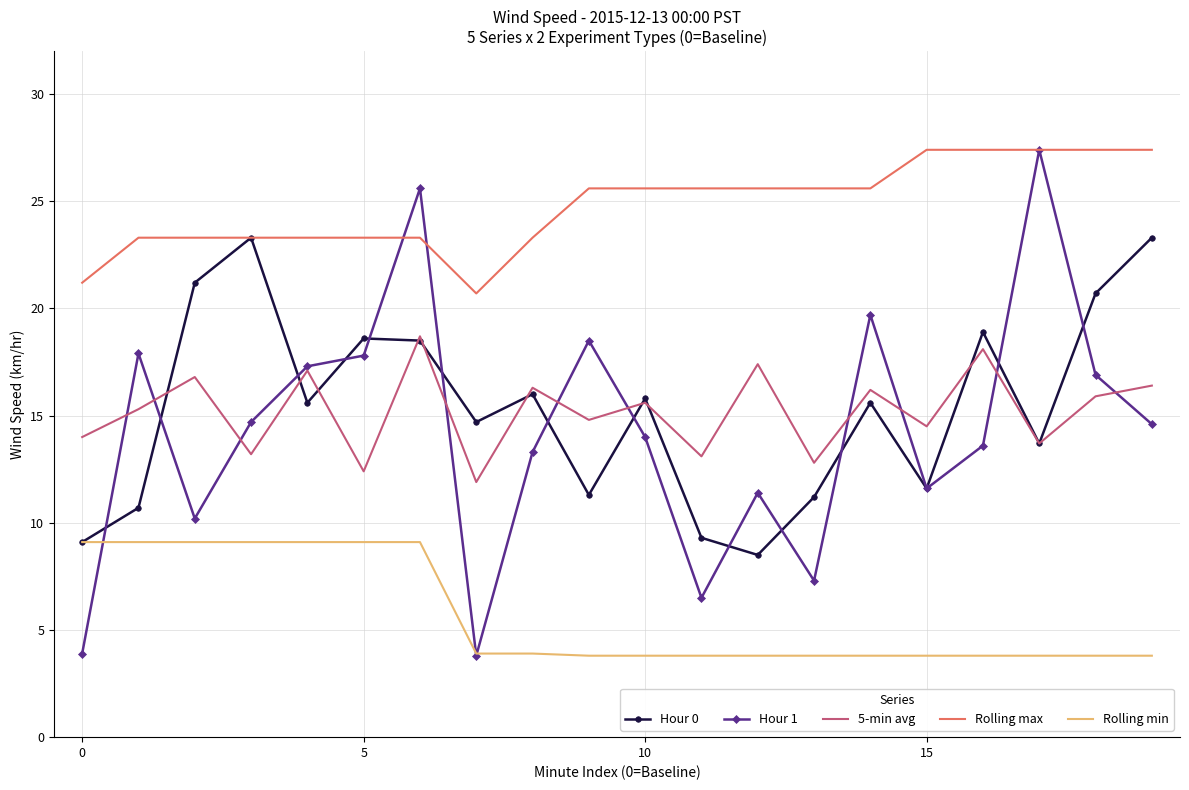

What is the average value of the Rolling max series?

24.8